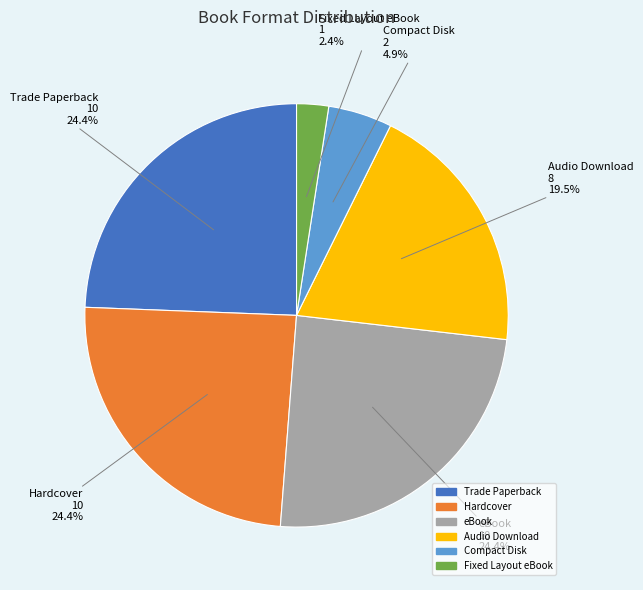

To the nearest percent, what is the difference between the largest and smallest slice percentages?

22%